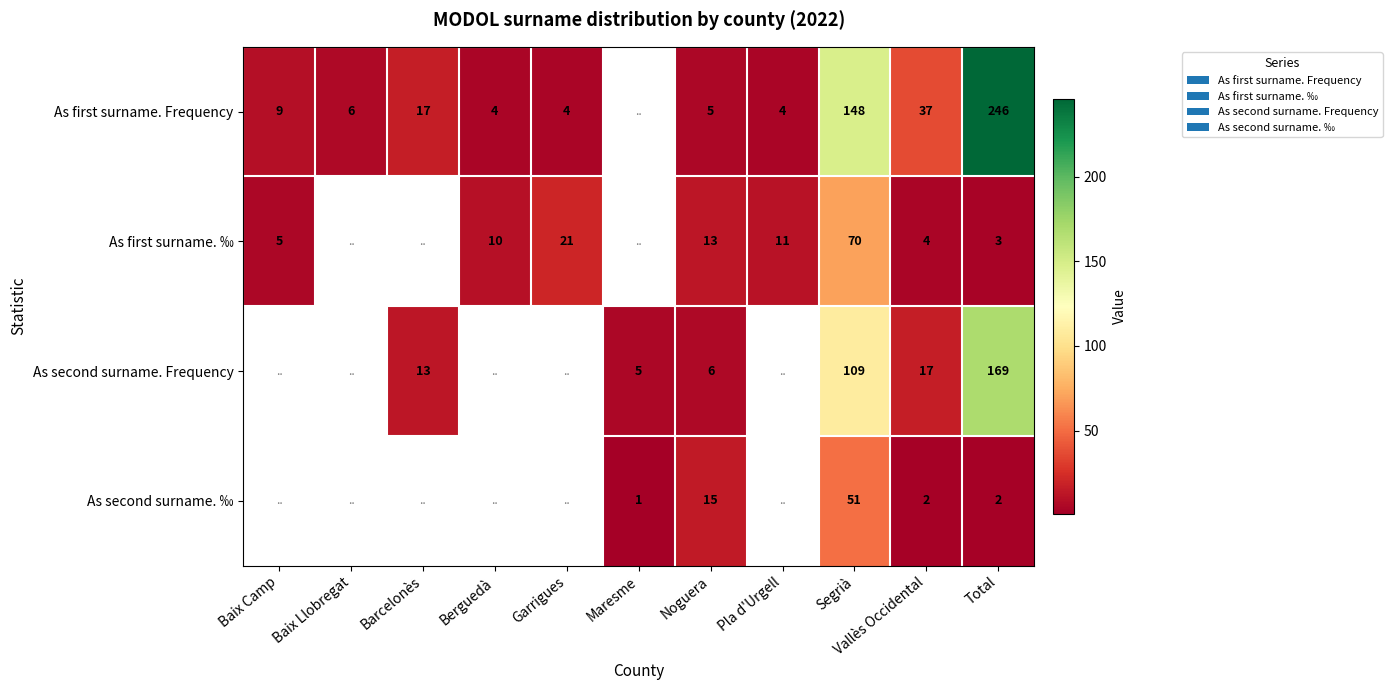

Between Vallès Occidental and Total, which series saw the biggest shift?

As first surname. Frequency